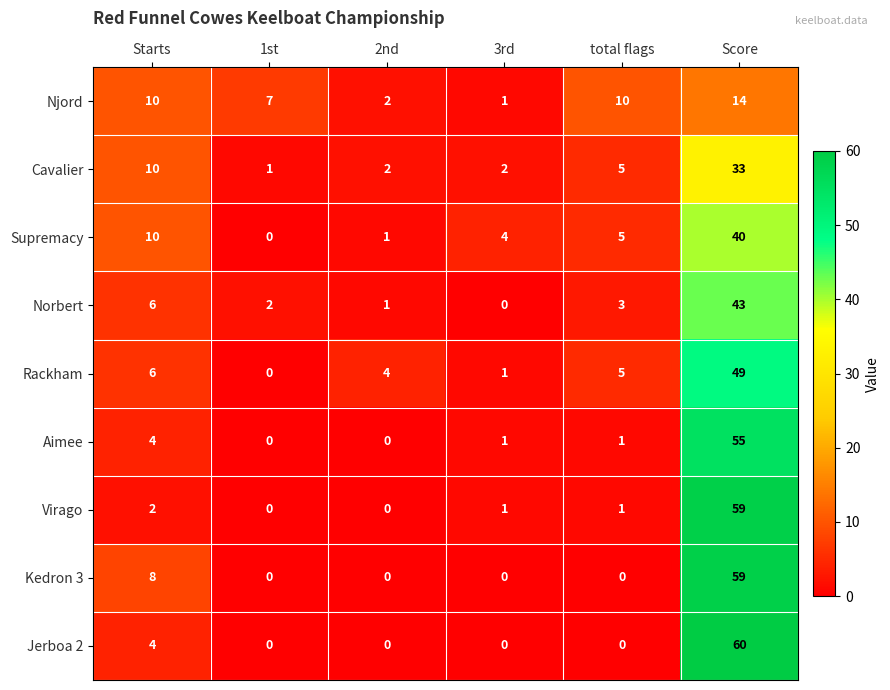

At which category is the sum across all series the highest?

Score